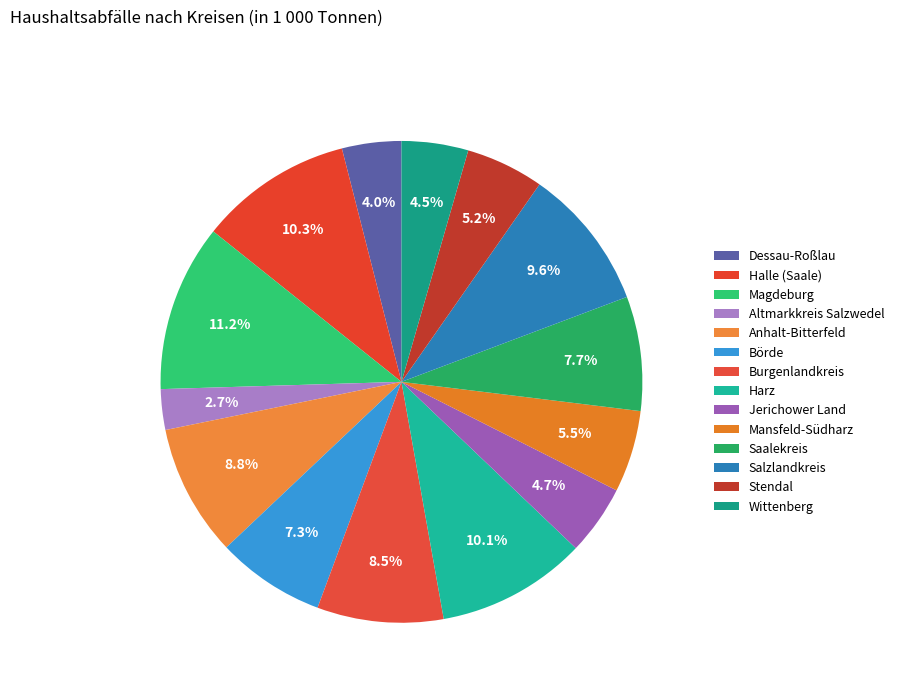

How many segments does this pie chart have?

14